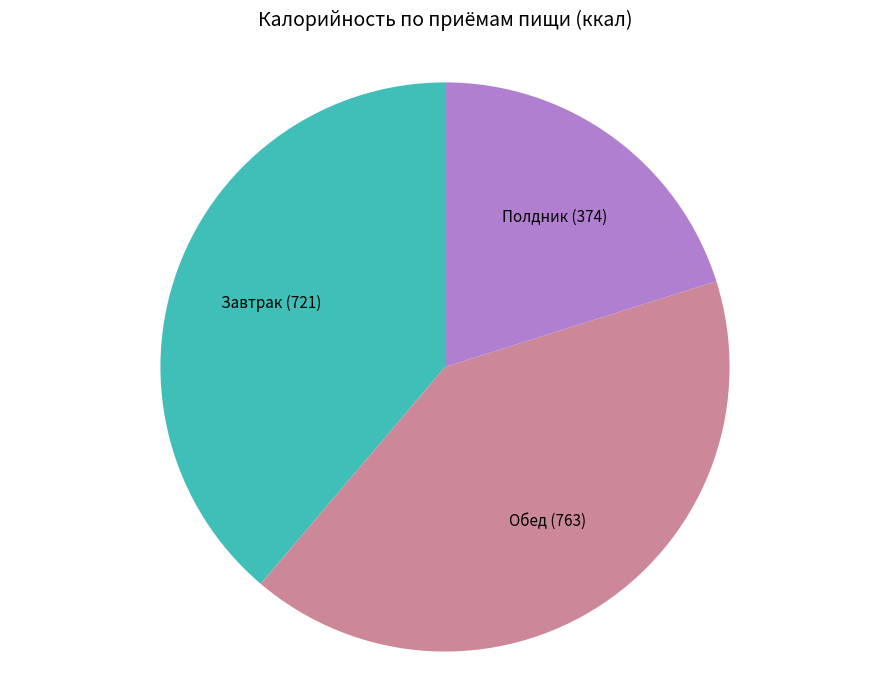

Does any single category account for the majority?

No